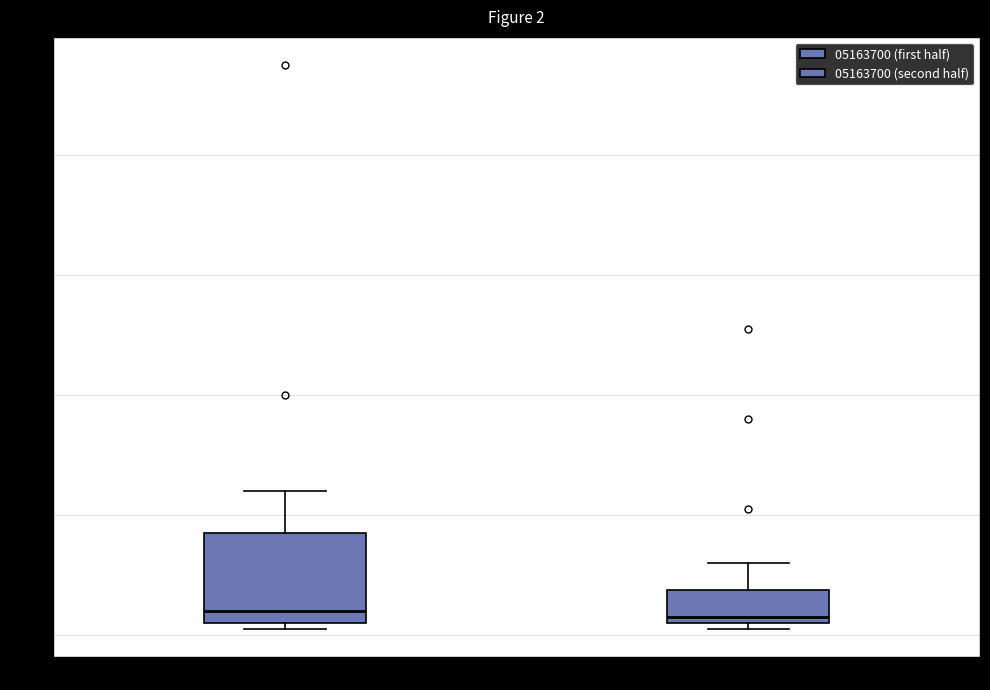

Which box is the tallest, from its lower edge to its upper edge?

05163700 (first half)